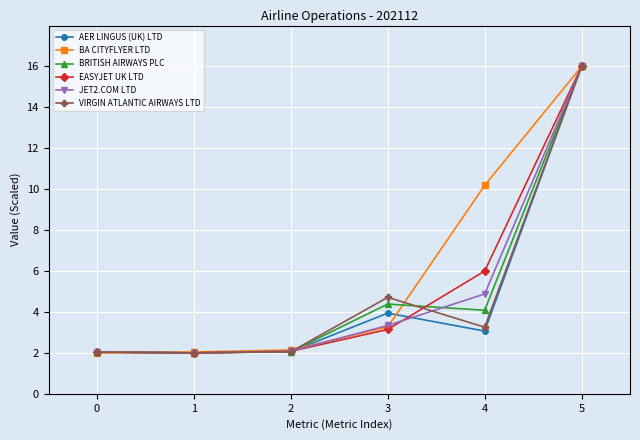

What is the smallest value displayed?

2.0